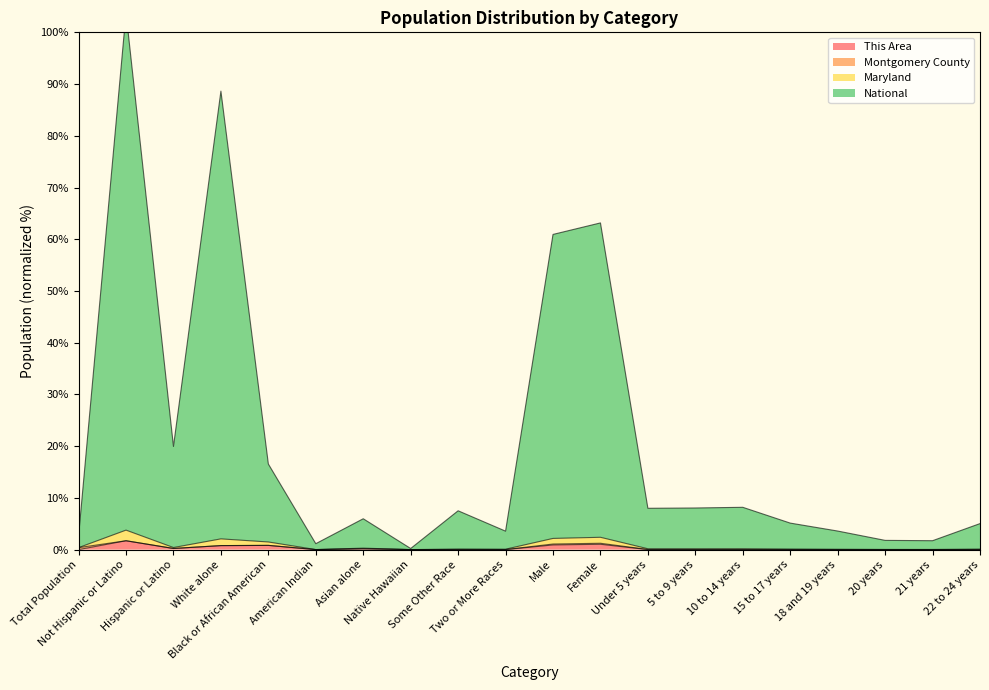

Where is the first local maximum for This Area?

Not Hispanic or Latino